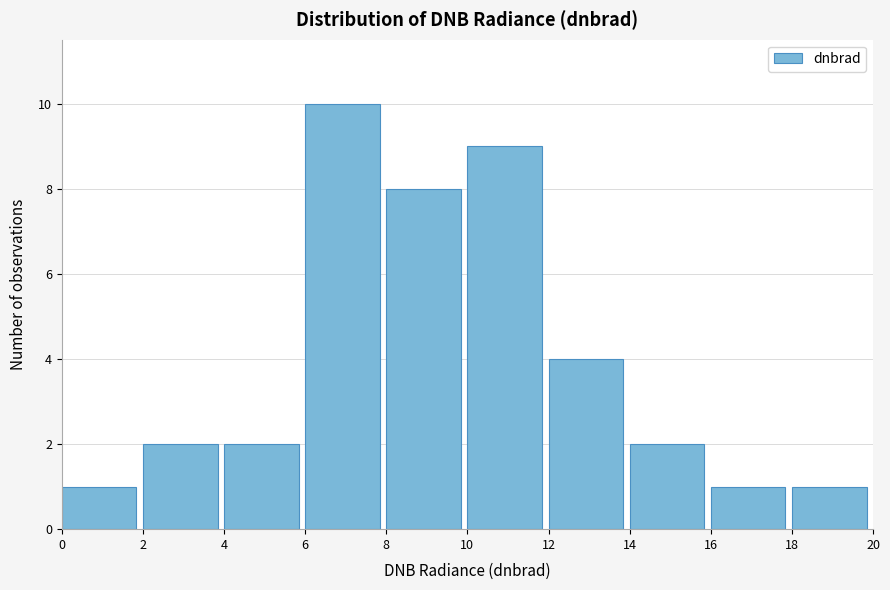

Reading left to right, list every bar in this chart as the range it spans on the x-axis followed by its height. The values are not printed on the chart, so give them approximately, as read against the axis.

0 to 2: 1
2 to 4: 2
4 to 6: 2
6 to 8: 10
8 to 10: 8
10 to 12: 9
12 to 14: 4
14 to 16: 2
16 to 18: 1
18 to 20: 1